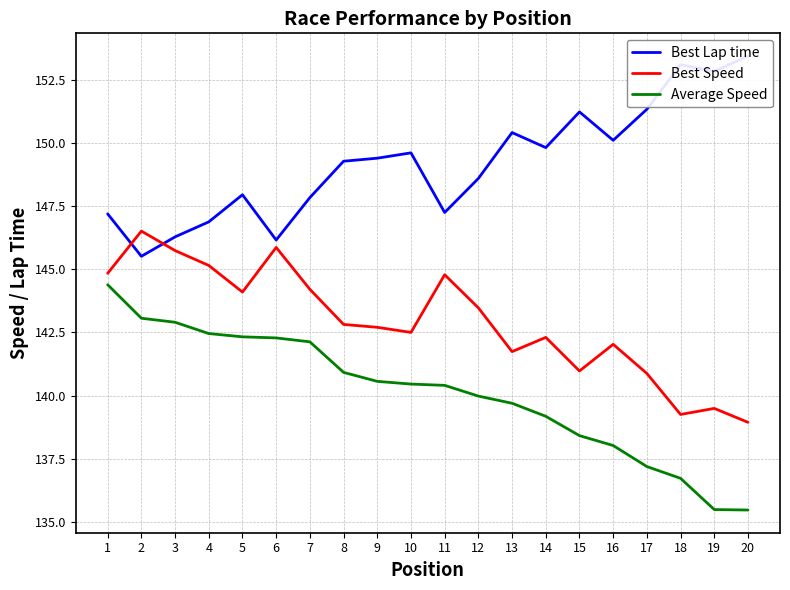

Between 2 and 3, which series saw the biggest shift?

Best Speed